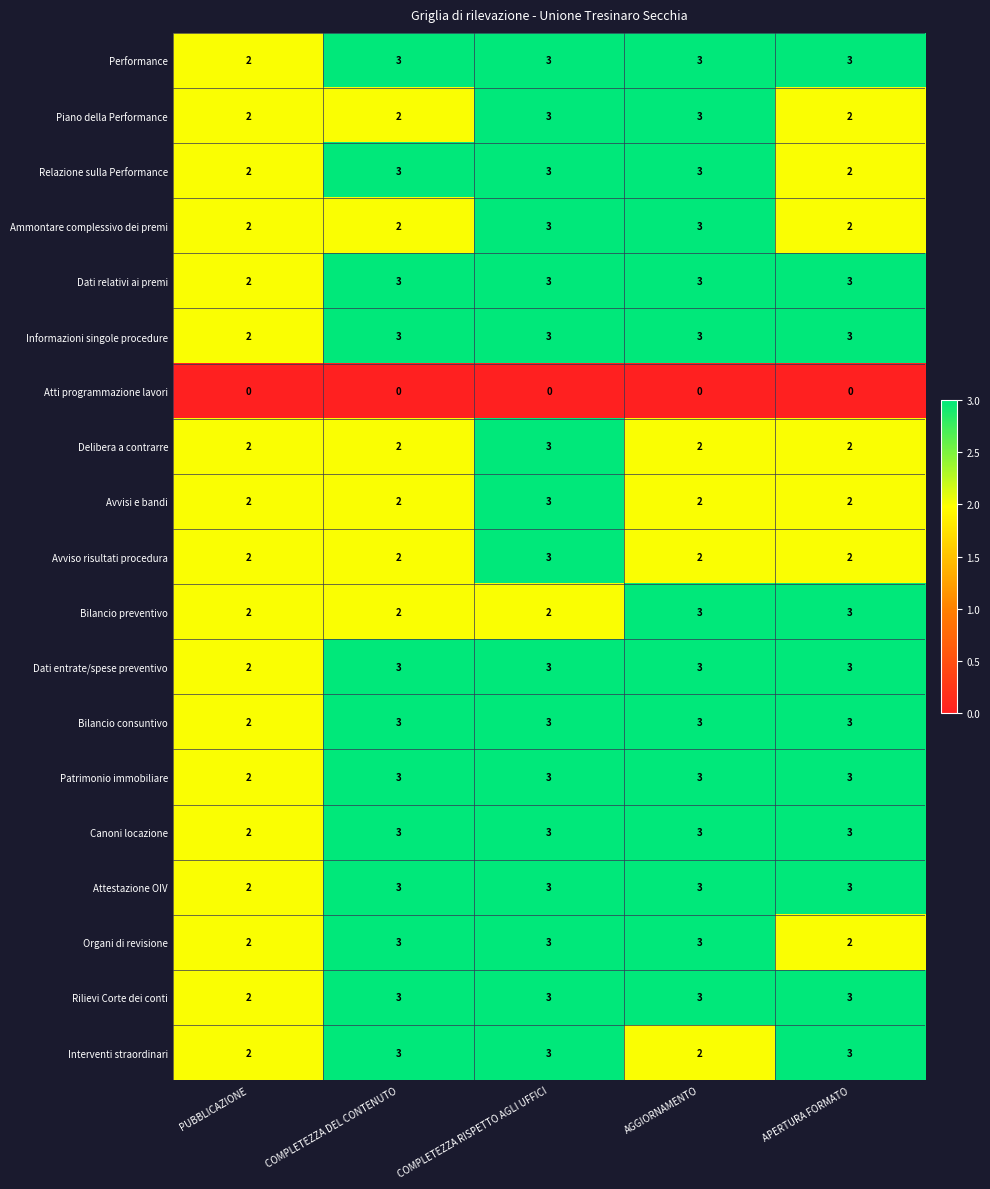

What is the sum of the Performance values at AGGIORNAMENTO and APERTURA FORMATO?

6